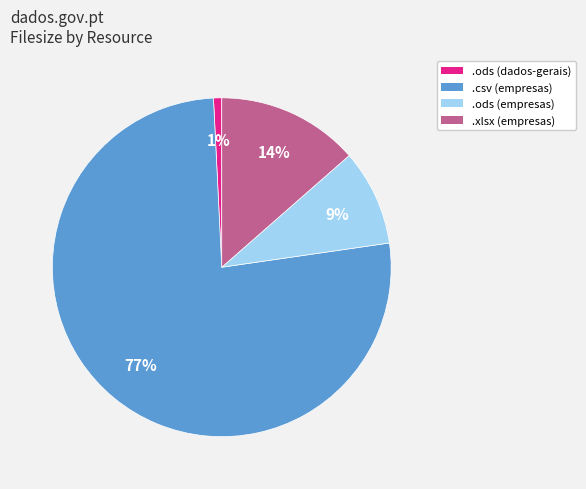

Does any single category account for the majority?

Yes